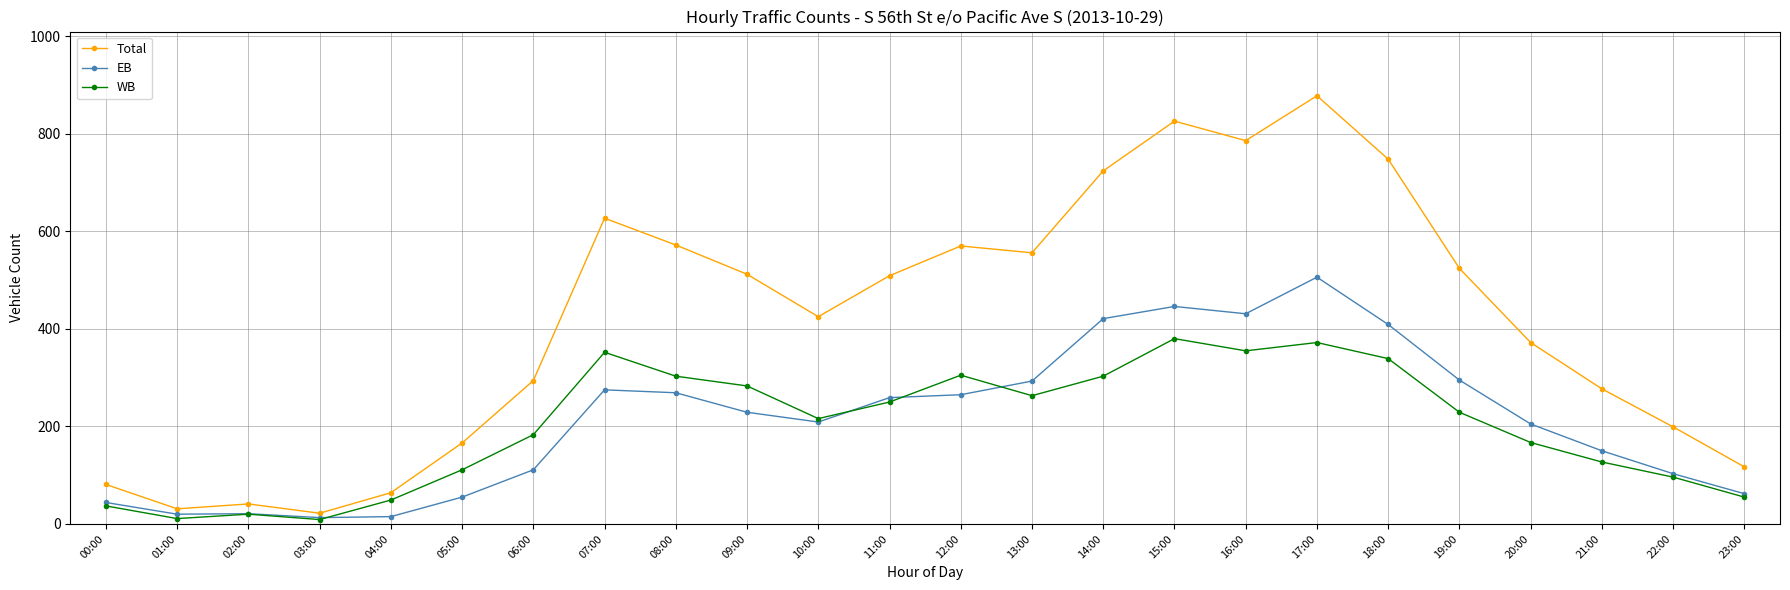

What is the total value across all series at 11:00?

1018